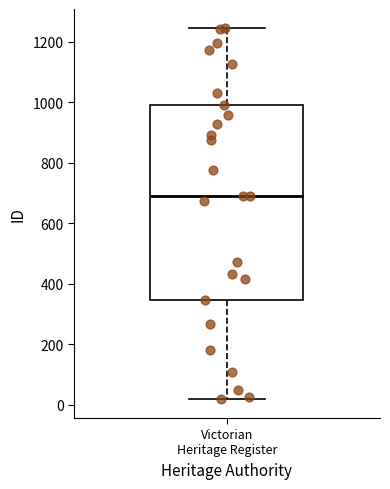

Where does the lower whisker of the box for Victorian Heritage Register end on the y-axis? The values are not printed on the chart, so give them approximately, as read against the axis.

20